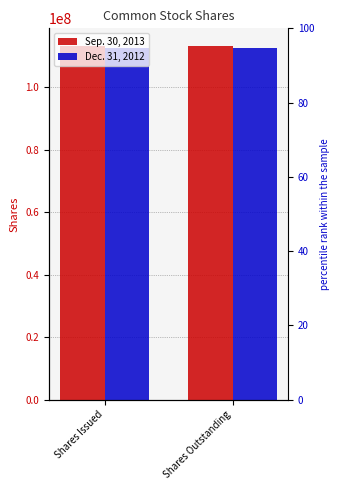

List the labels in order of Sep. 30, 2013 value, smallest first.

Shares Issued, Shares Outstanding